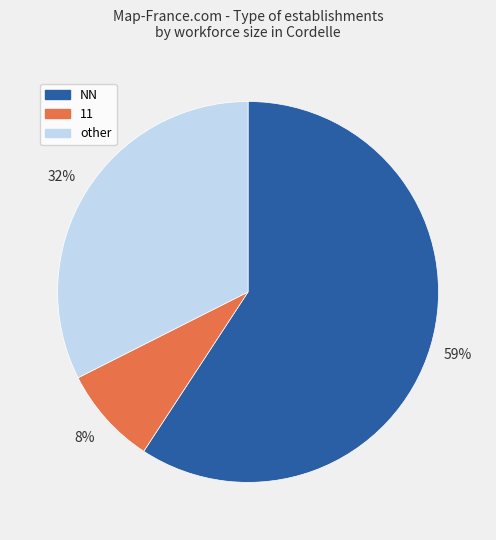

To the nearest percent, what is the average slice percentage?

33%